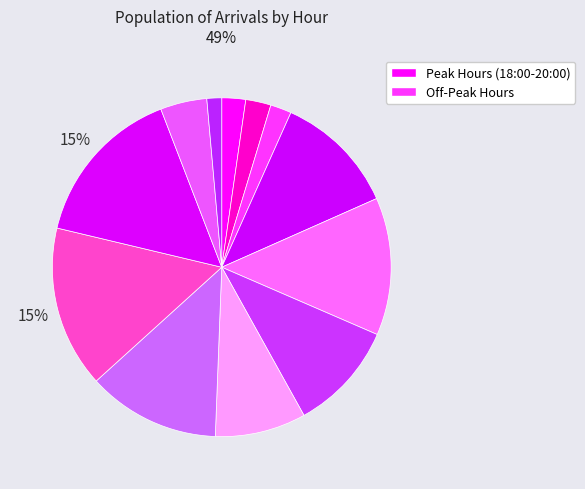

How many slices are in this pie chart?

12